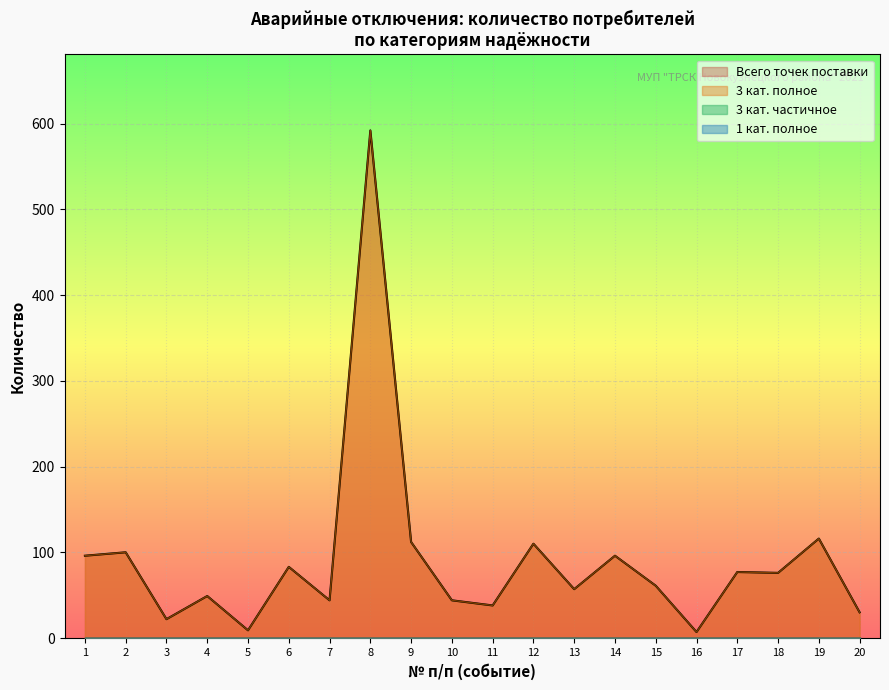

What is the difference between the maximum and minimum values in the 3 кат. надёжности (полное) series?

585